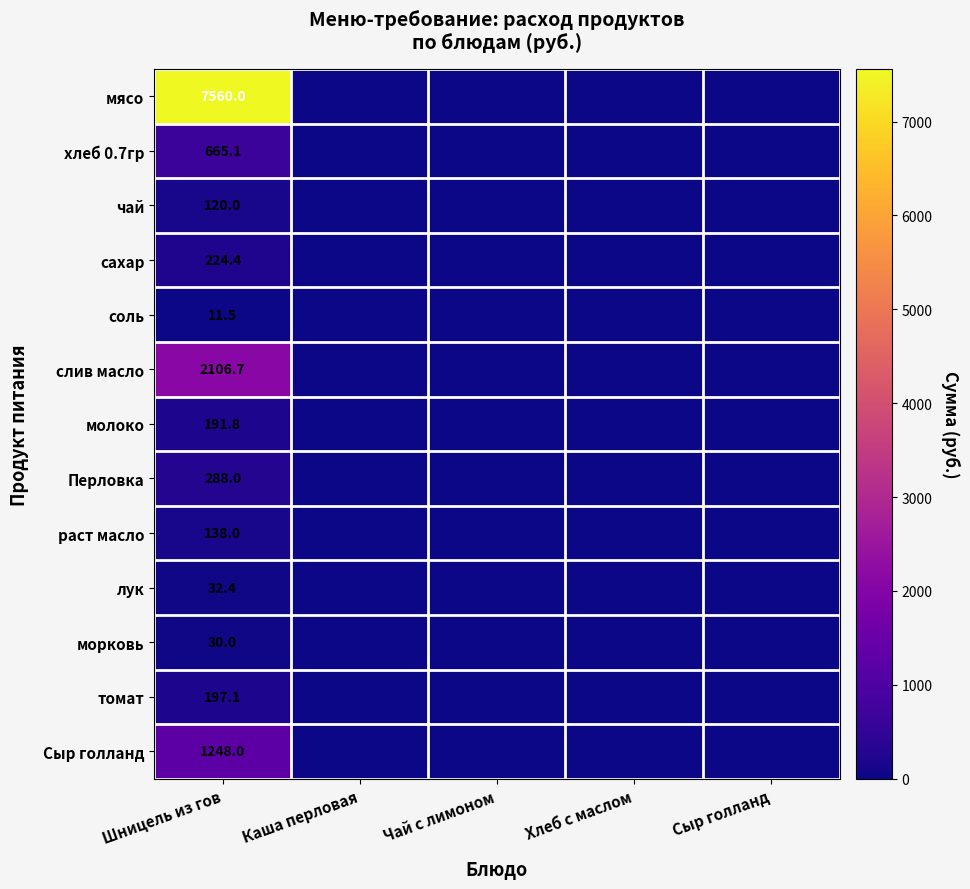

At how many categories does at least one series exceed 288?

1